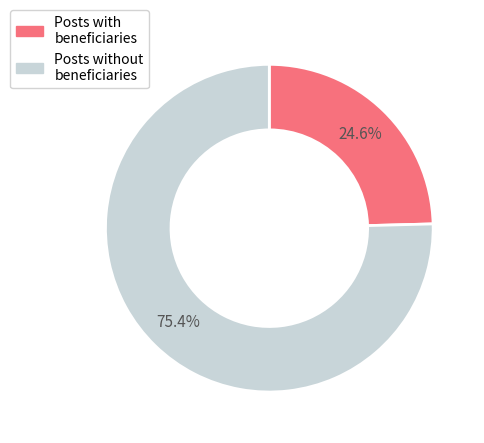

Is there a majority slice in this chart?

Yes